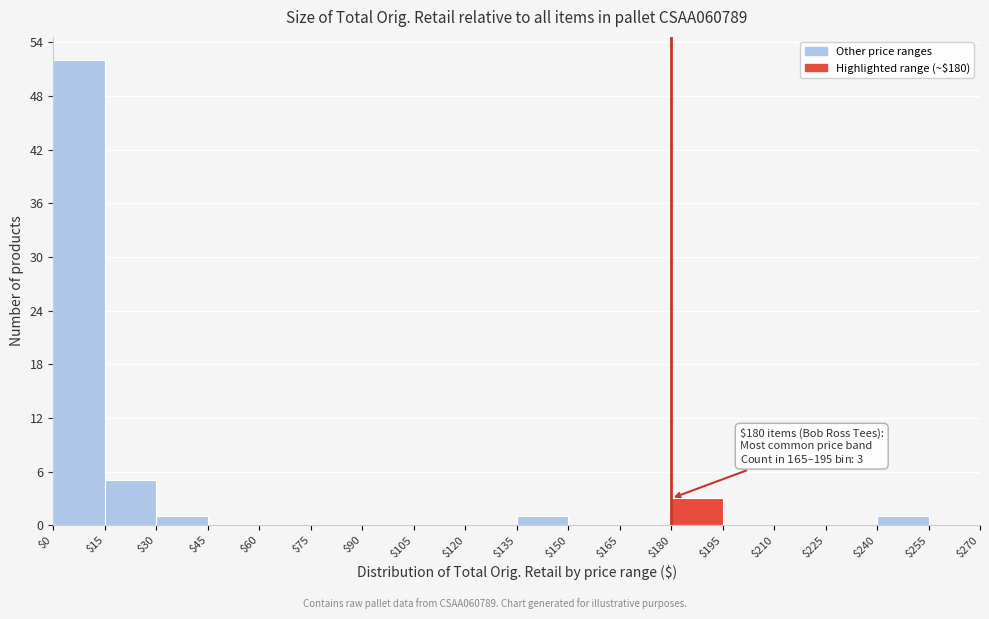

Over which range of the x-axis is the bar tallest?

$0 to $15